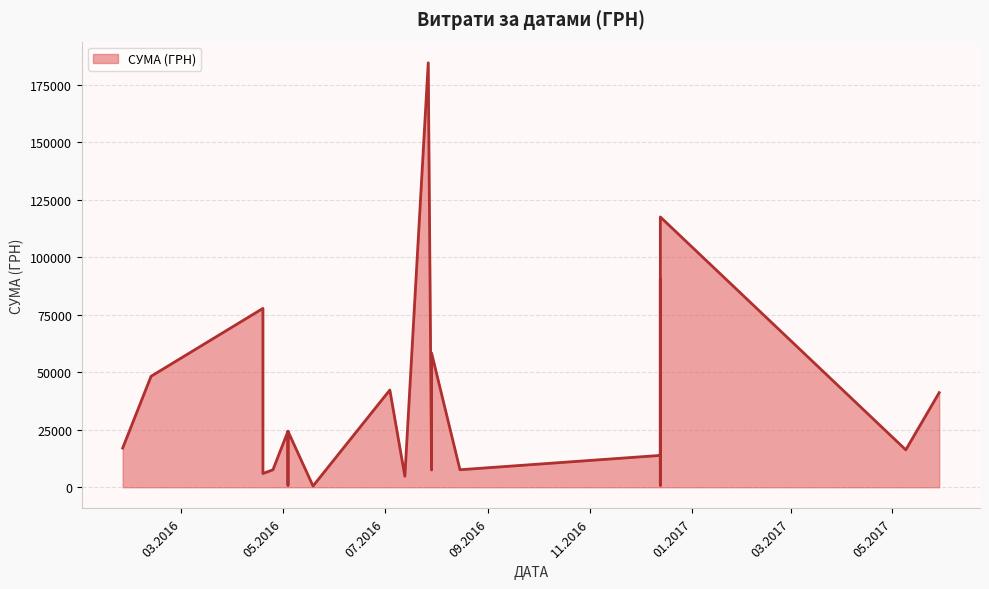

Approximately how many times larger is the value at 26.01.2016 compared to 19.04.2016?

0.2